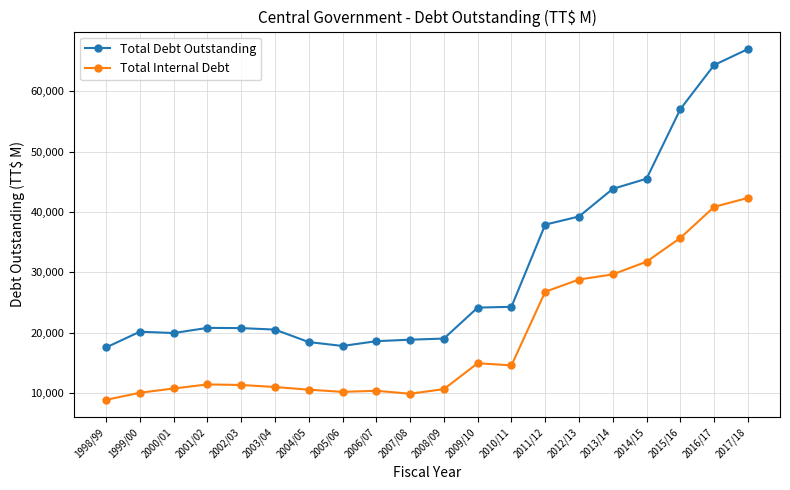

List the series in order of their overall mean, highest first.

Total Debt Outstanding, Total Internal Debt